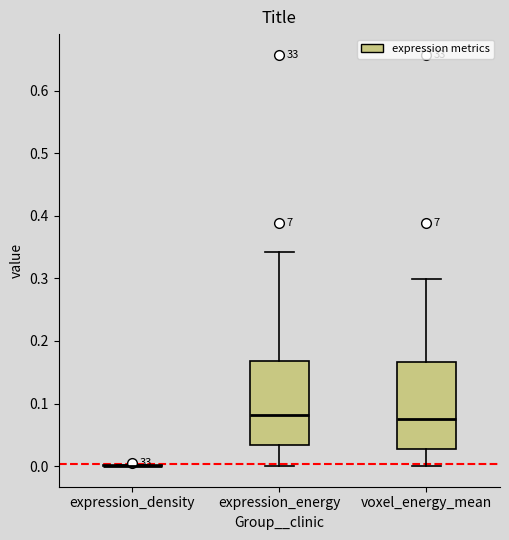

Reading left to right, read every box against the y-axis: the position of its median line, the range the box covers, and the ends of its whiskers. The values are not printed on the chart, so give them approximately, as read against the axis.

expression_density: box collapsed to a line at 0.00, whiskers 0.00 to 0.00
expression_energy: median 0.08, box 0.03 to 0.17, whiskers 0.00 to 0.34
voxel_energy_mean: median 0.08, box 0.03 to 0.17, whiskers 0.00 to 0.30